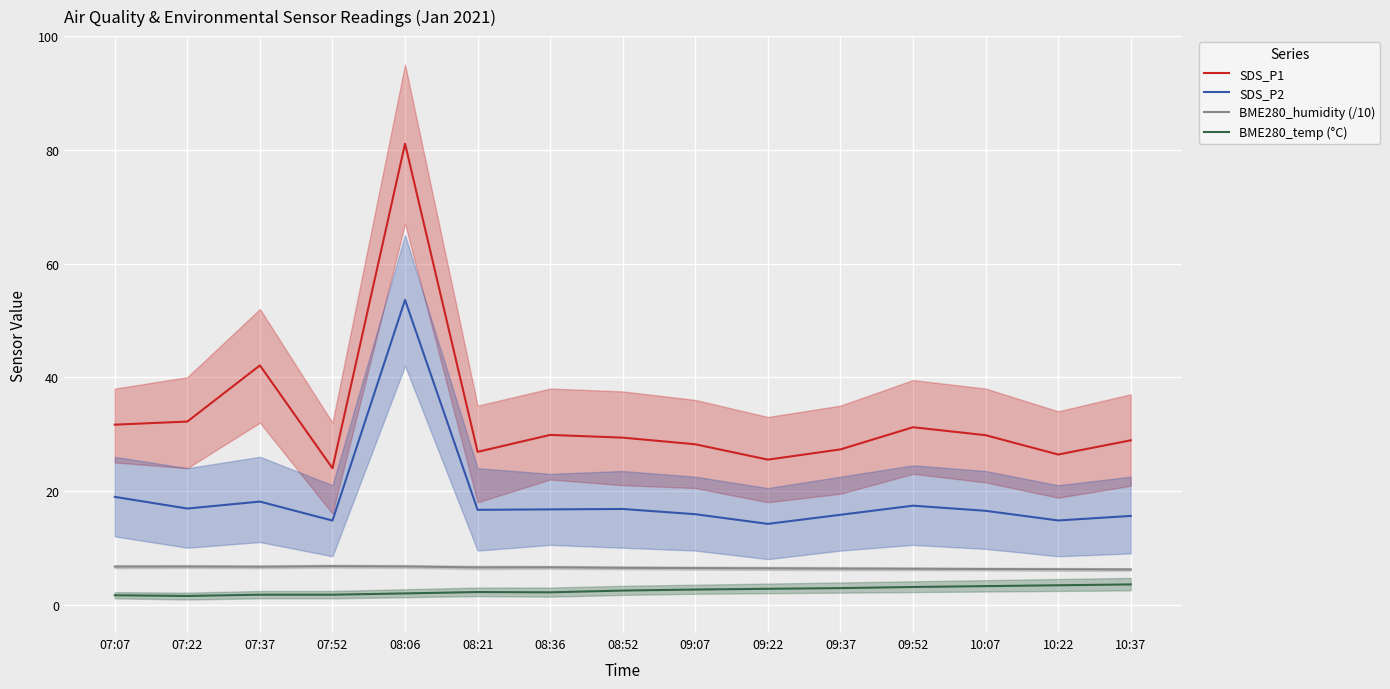

Where is BME280_humidity (/10) nearest to the value 6?

10:37